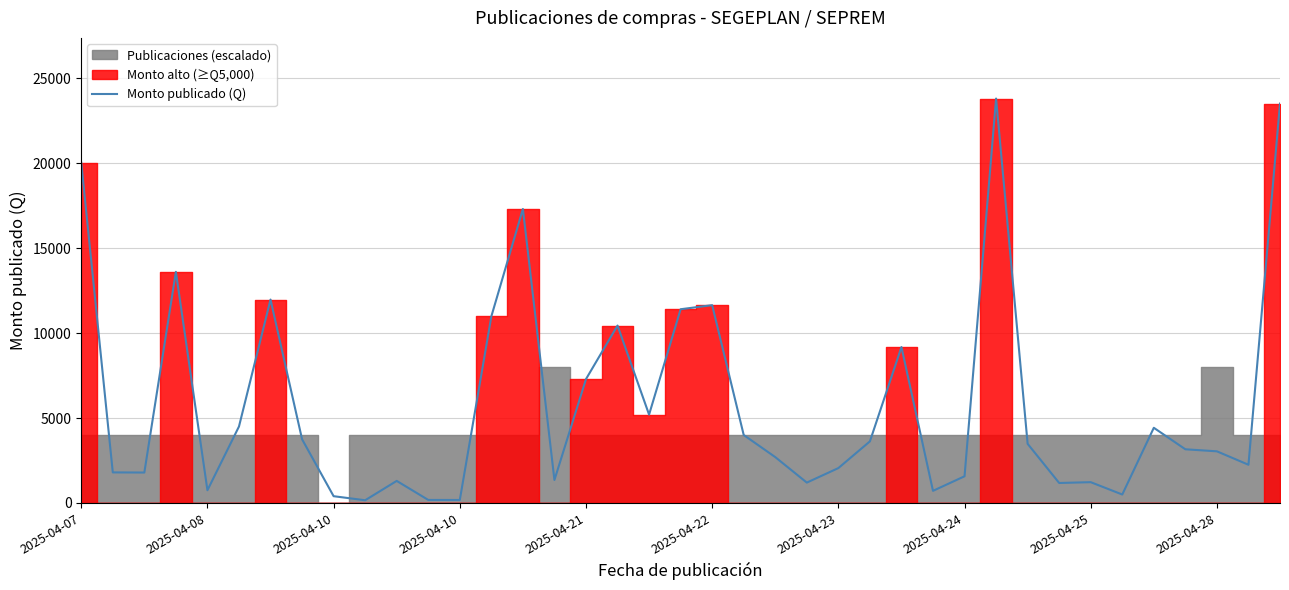

How many lines are shown in the chart?

1